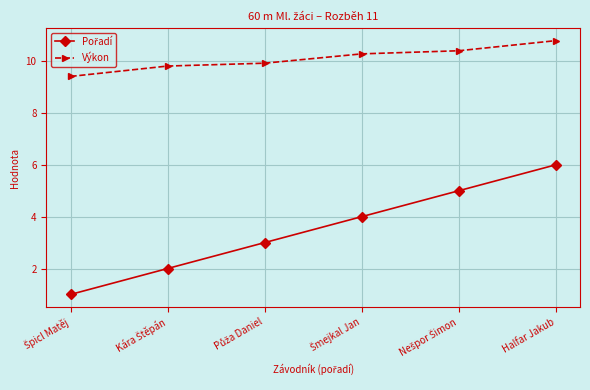

What is the average value of the Výkon series?

10.1